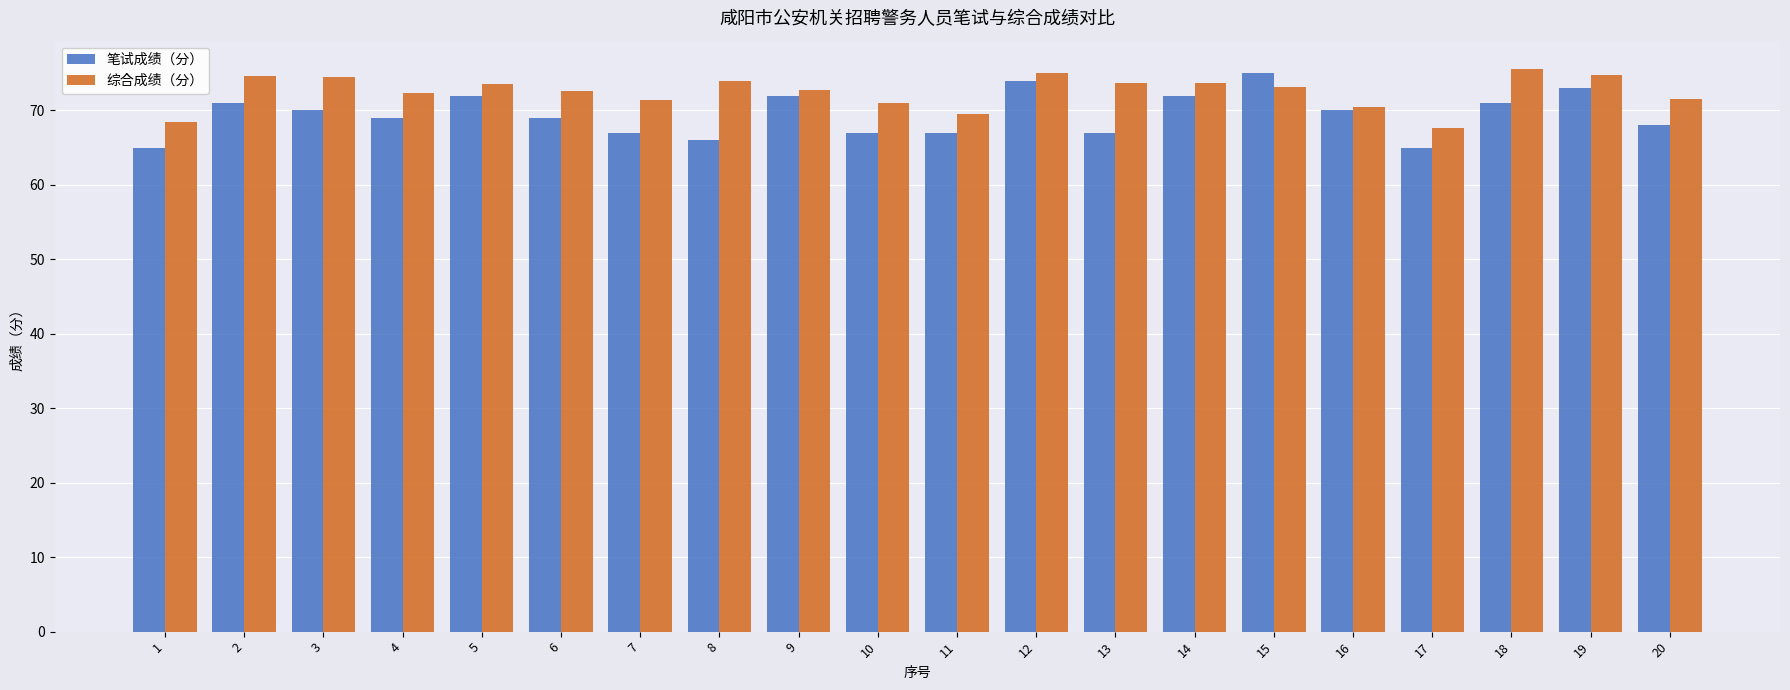

What is the difference between the 笔试成绩（分） values at 17 and 5?

7.0